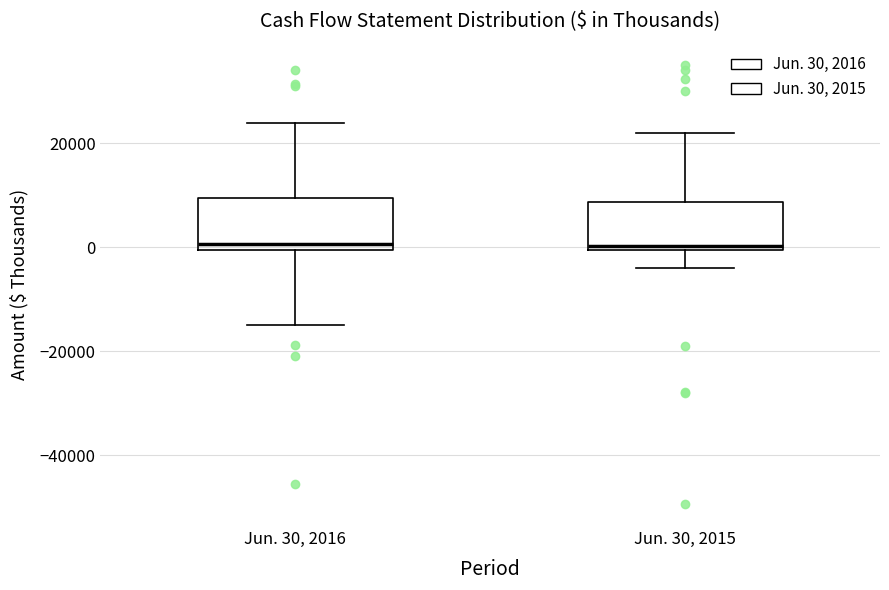

Reading left to right, read every box against the y-axis: the position of its median line, the range the box covers, and the ends of its whiskers. The values are not printed on the chart, so give them approximately, as read against the axis.

Jun. 30, 2016: median 0 (just above the box's lower edge), box 0 to 10000, whiskers -14000 to 24000
Jun. 30, 2015: median 0 (just above the box's lower edge), box 0 to 8000, whiskers -4000 to 22000